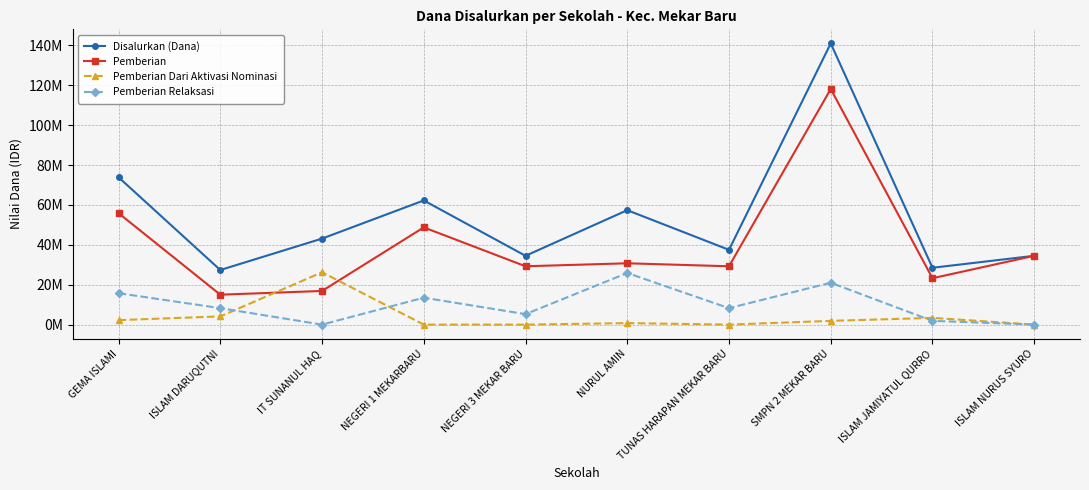

What is the maximum value shown in the chart?

141000000